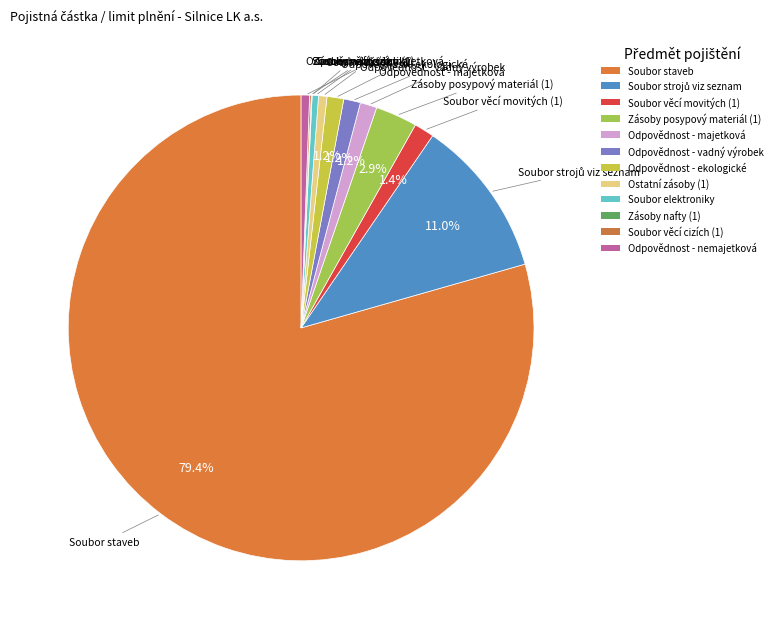

Rank the categories by value from lowest to highest.

Zásoby nafty (1), Soubor věcí cizích (1), Soubor elektroniky, Ostatní zásoby (1), Odpovědnost - nemajetková, Odpovědnost - majetková, Odpovědnost - vadný výrobek, Odpovědnost - ekologické, Soubor věcí movitých (1), Zásoby posypový materiál (1), Soubor strojů viz seznam, Soubor staveb